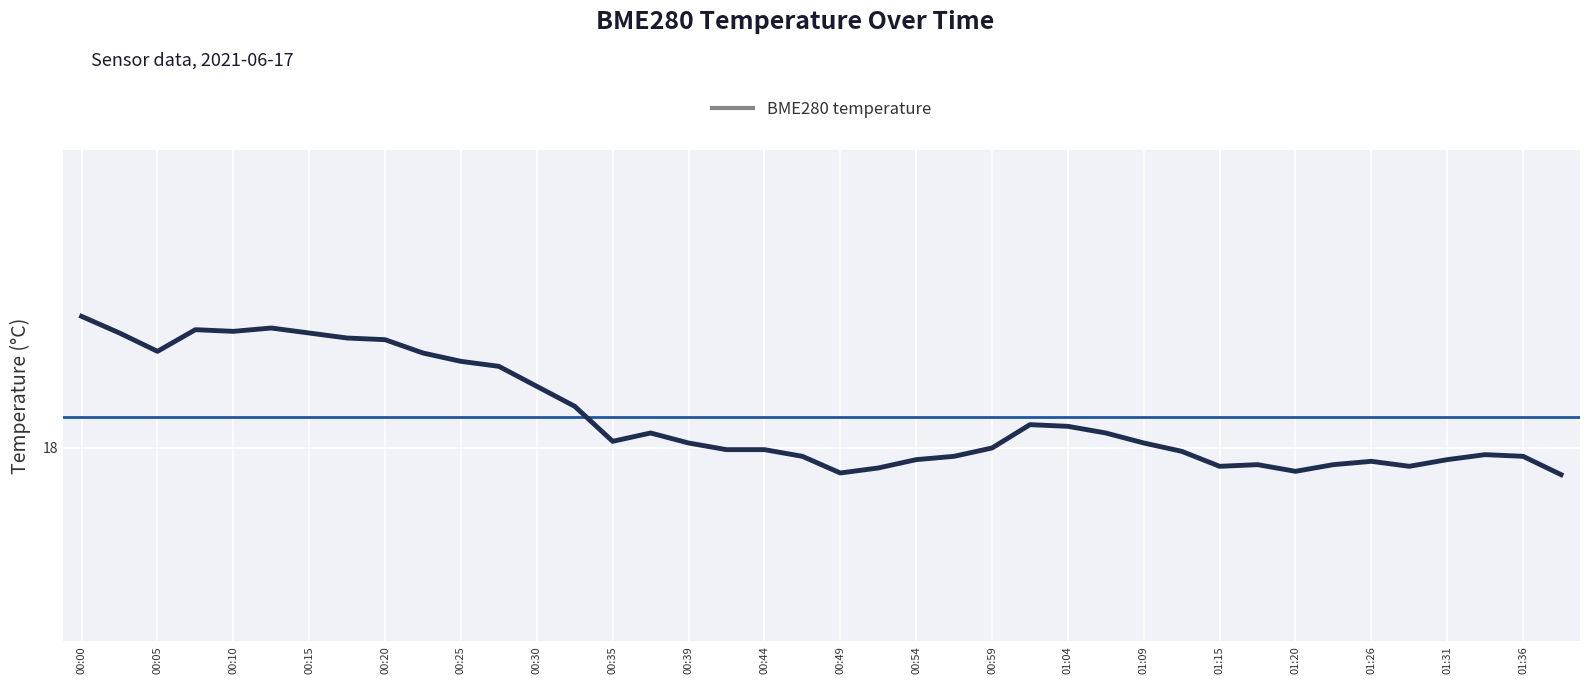

What is the value of the 29th point from the left?

18.0